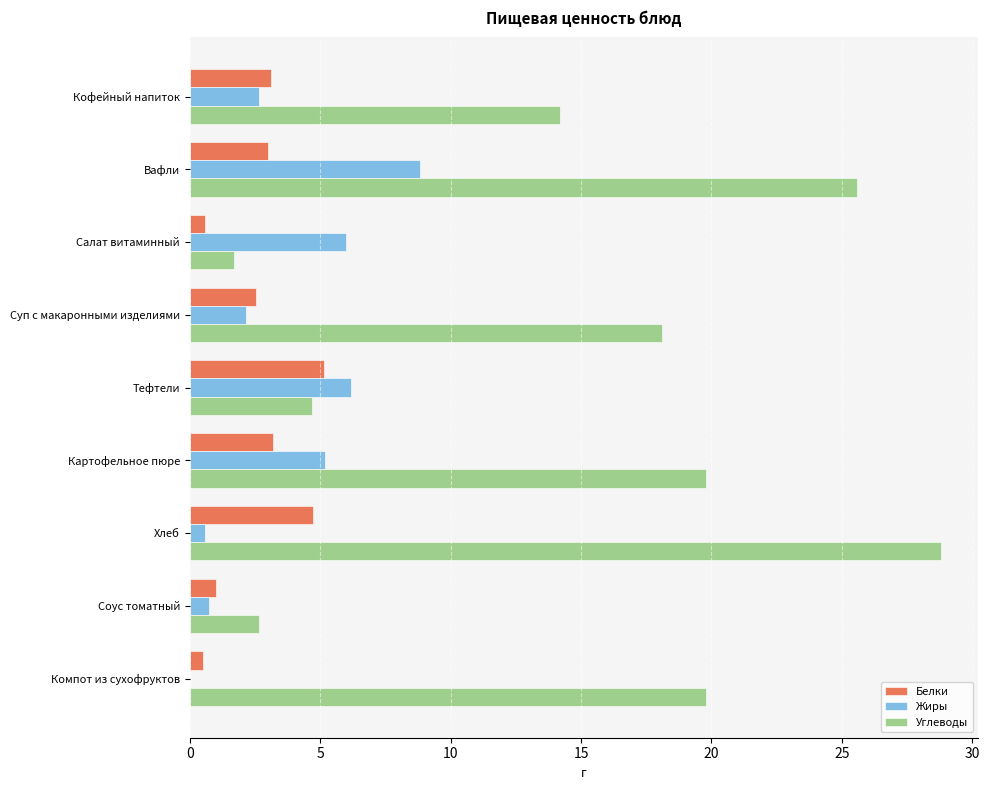

The Белки series shows 3.2 at Картофельное пюре. True or false?

True